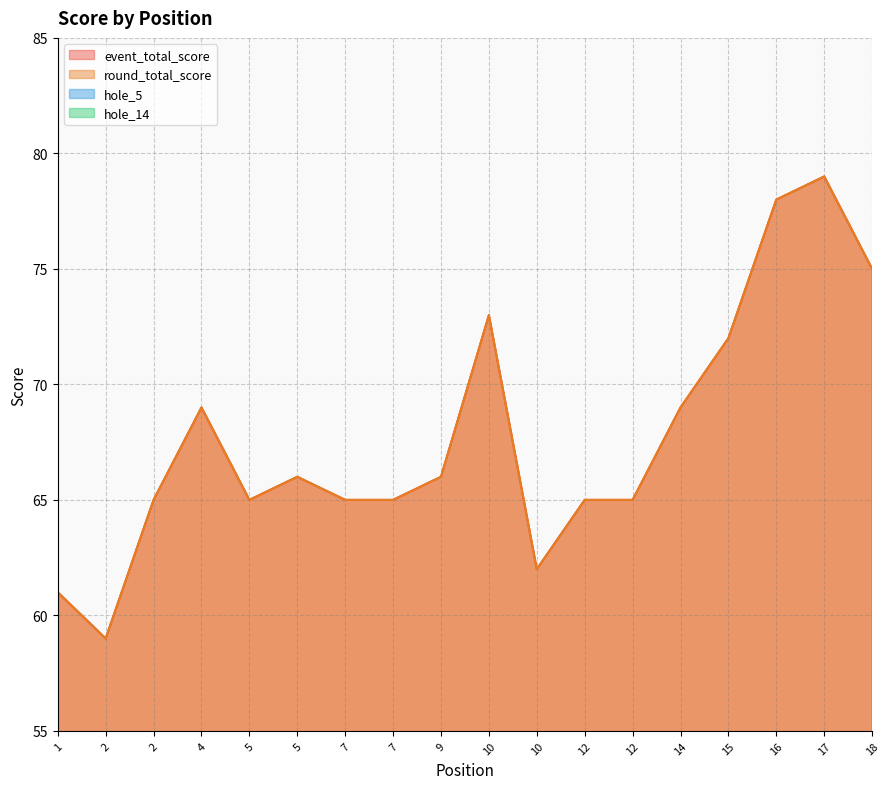

How many lines are shown in the chart?

4